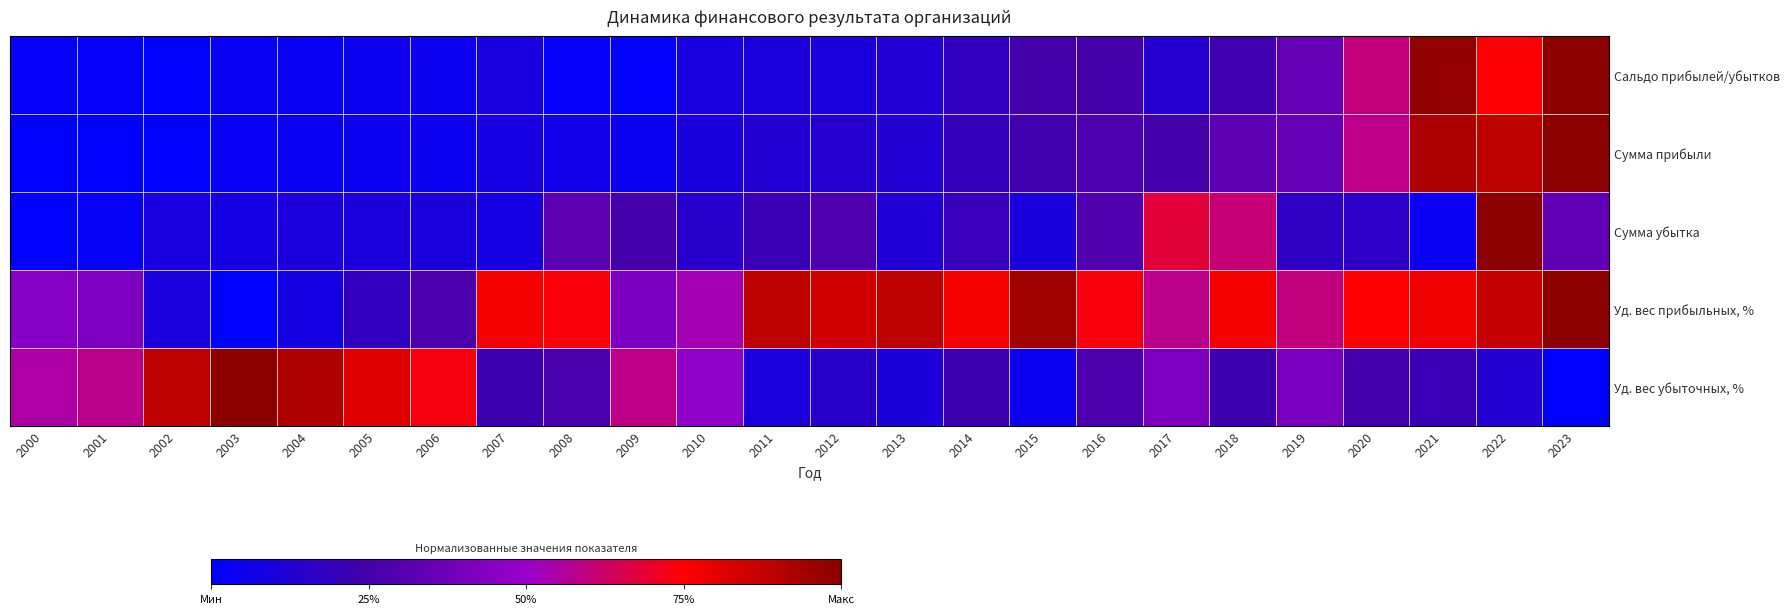

Which category has the highest value across all series?

2023